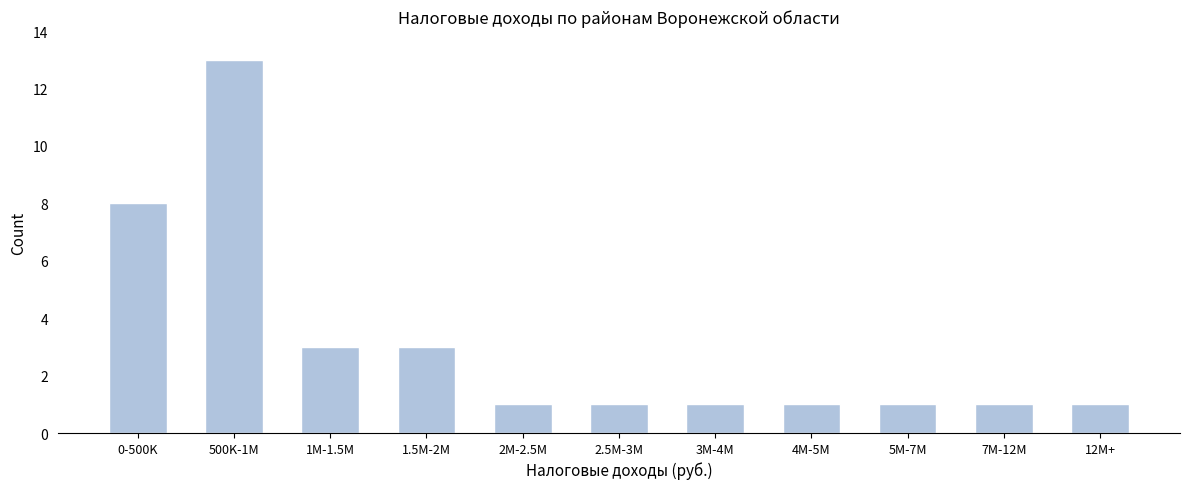

Reading right to left, what are all the values shown in this chart?

1	1	1	1	1	1	1	3	3	13	8